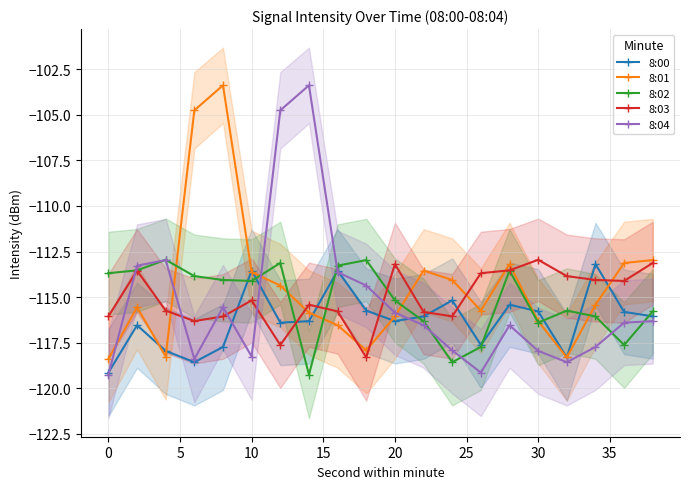

True or false: 8:02 and 8:01 cross at least once.

True